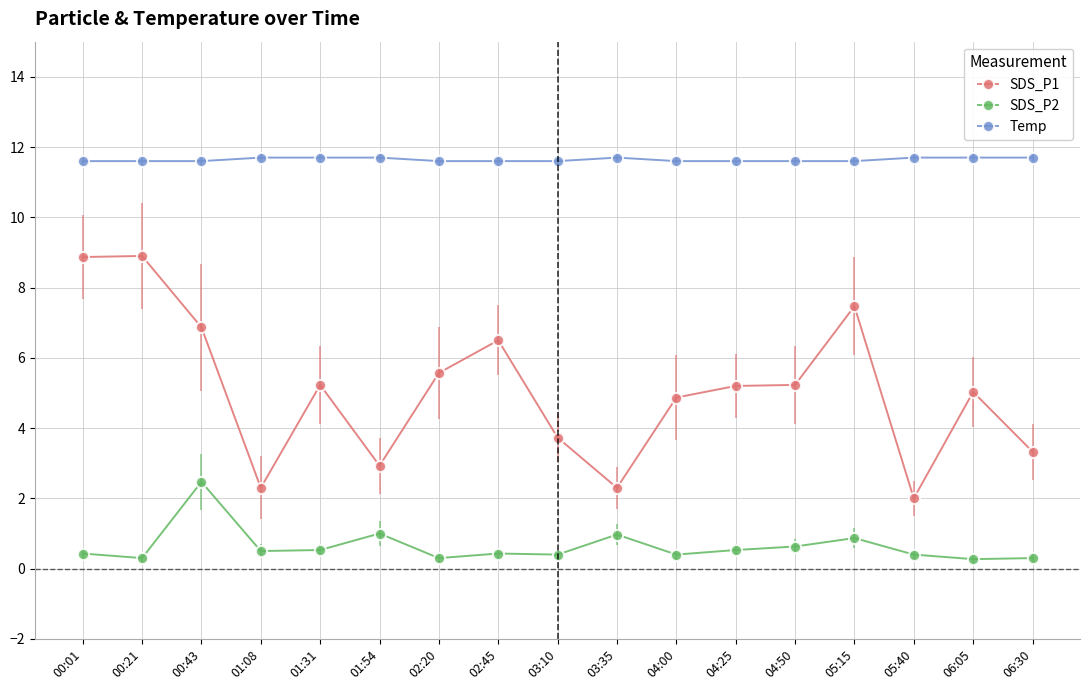

In SDS_P2, how many points are higher than both neighbors (excluding endpoints)?

5